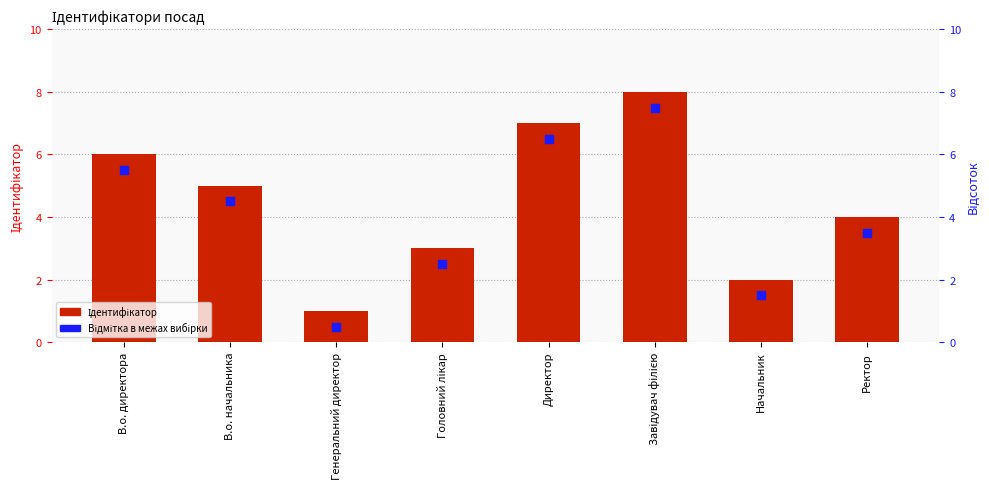

Is the value of Відмітка в межах вибірки at В.о. начальника greater than the value of Ідентифікатор at В.о. директора?

No